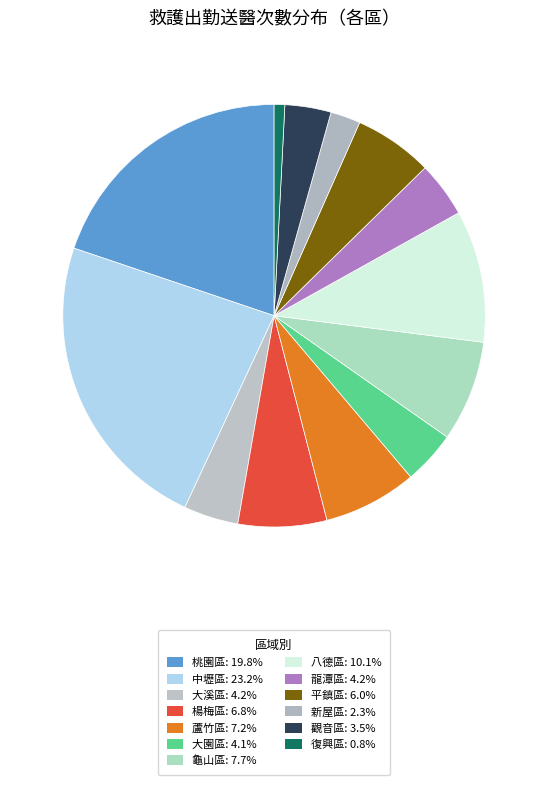

How much of the chart is everything except 八德區?

89.9%